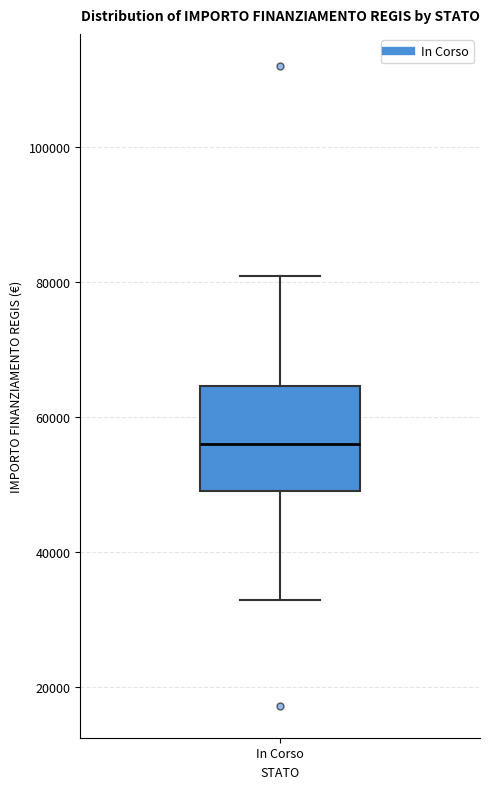

Transcribe this box plot: give where the median line is, the range the box spans, and where the two whiskers end, as read against the y-axis. The values are not printed on the chart, so give them approximately, as read against the axis.

median 56000, box 50000 to 64000, whiskers 32000 to 80000